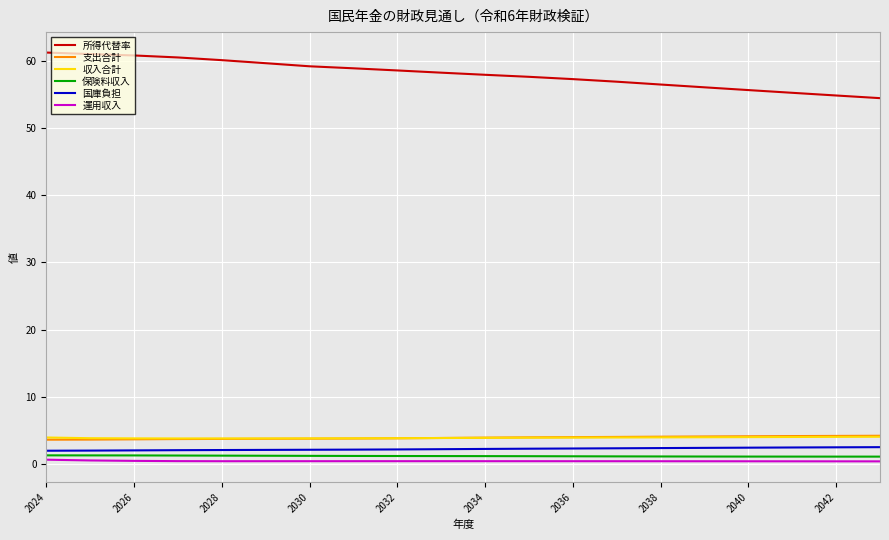

True or false: 運用収入 and 国庫負担 cross at least once.

False